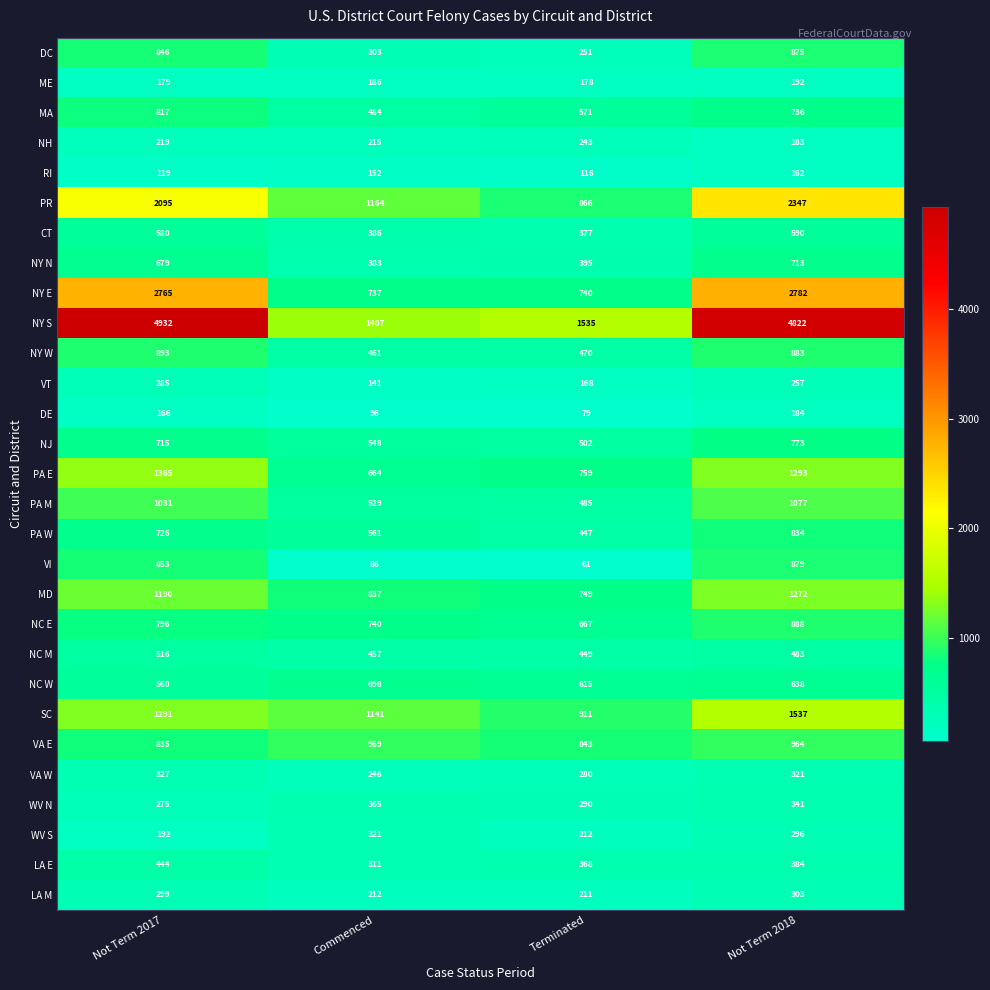

At which label does VI reach its minimum?

Terminated